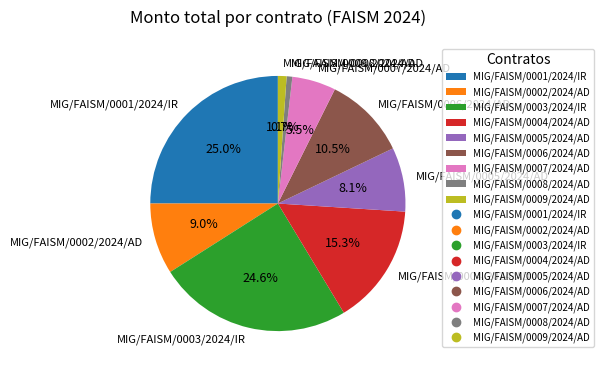

Which has a higher value, MIG/FAISM/0003/2024/IR or MIG/FAISM/0005/2024/AD?

MIG/FAISM/0003/2024/IR